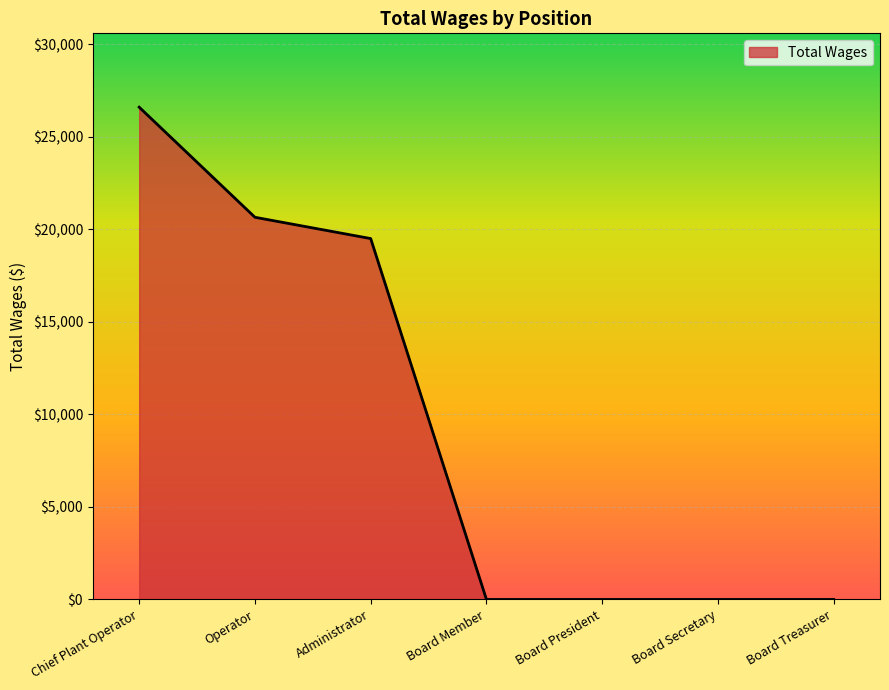

Where is the data nearest to the value 13300?

Administrator